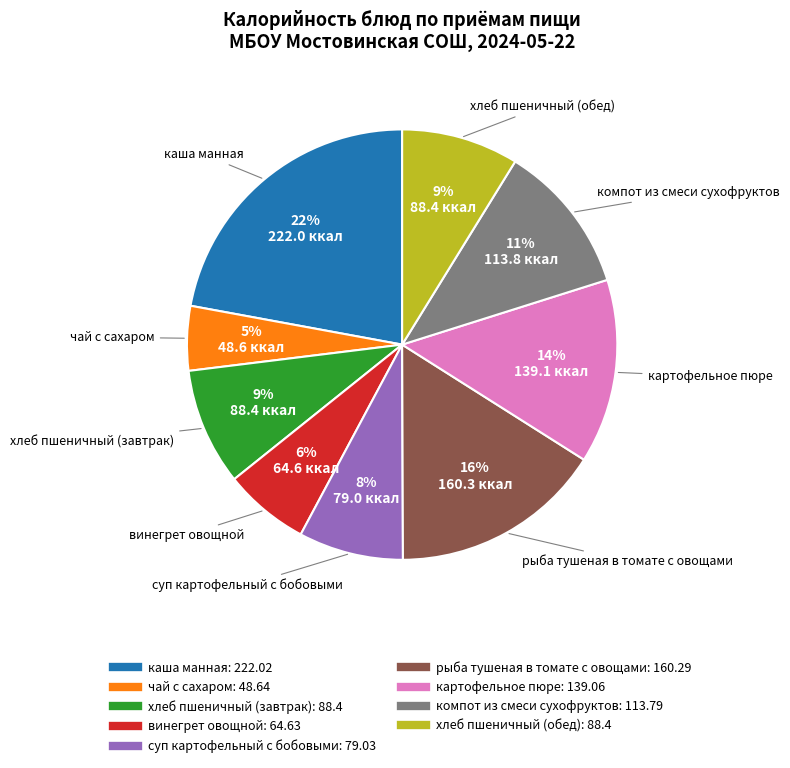

To the nearest percent, what percentage of the pie is хлеб пшеничный (обед)?

9%